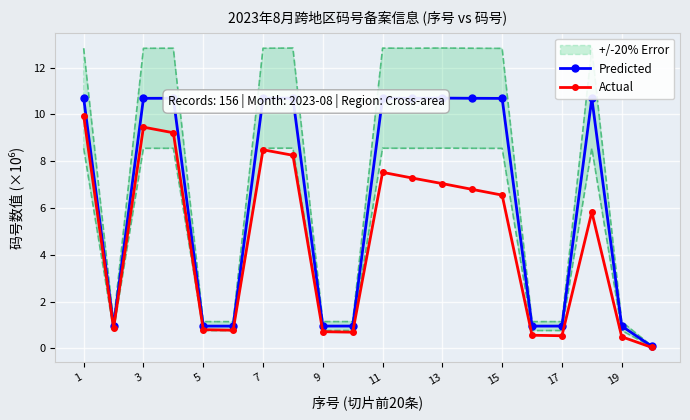

The value of Actual at 7 is 2.8. True or false?

False